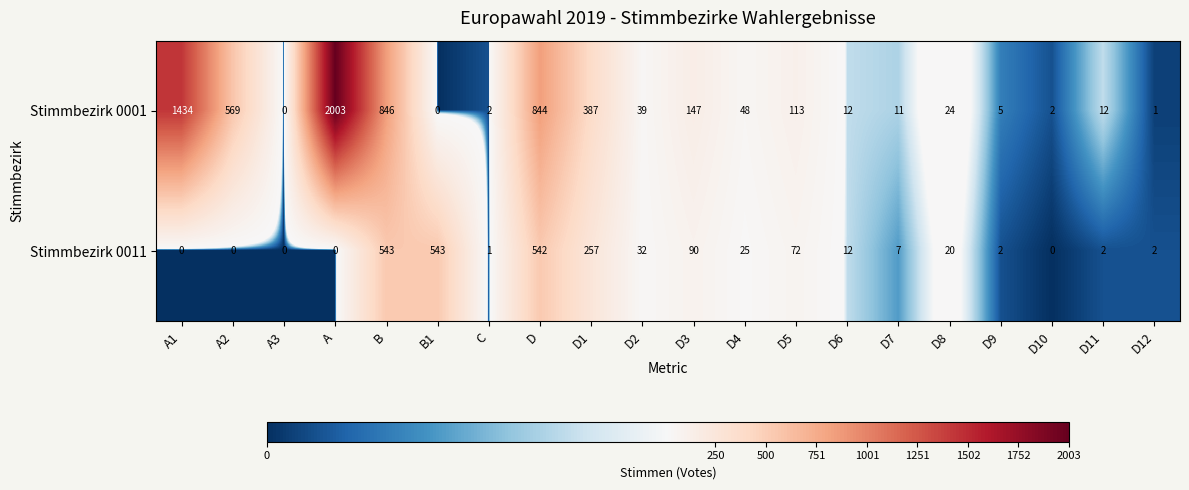

At how many categories does at least one series exceed 980?

2